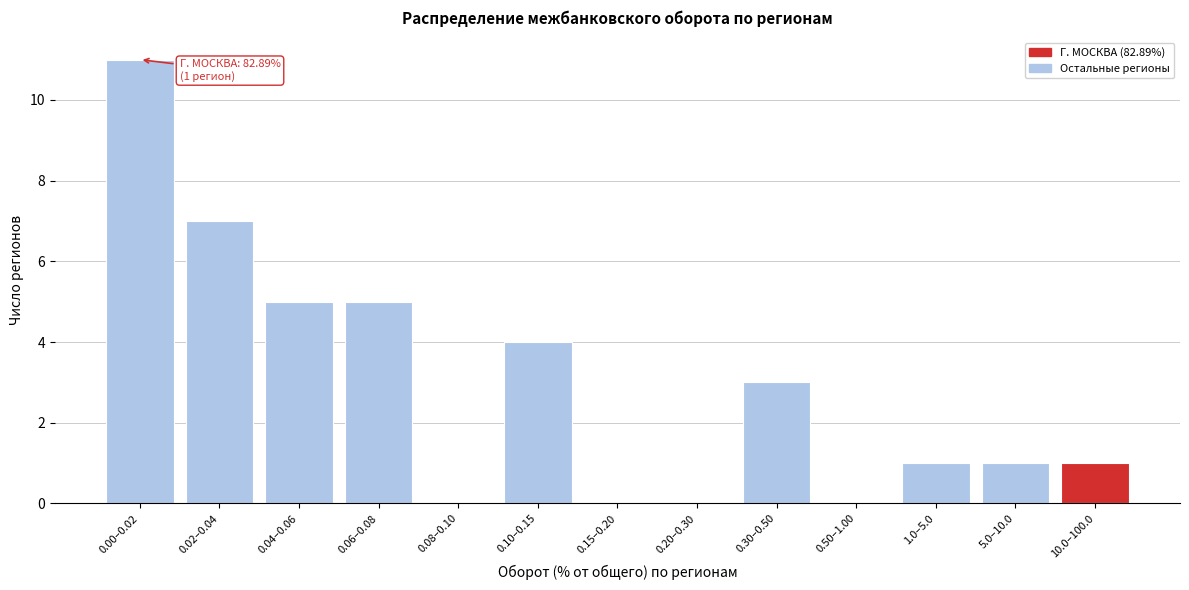

Reading left to right, what are all the values shown in this chart?

0.00–0.02=11	0.02–0.04=7	0.04–0.06=5	0.06–0.08=5	0.08–0.10=0	0.10–0.15=4	0.15–0.20=0	0.20–0.30=0	0.30–0.50=3	0.50–1.00=0	1.0–5.0=1	5.0–10.0=1	10.0–100.0=1